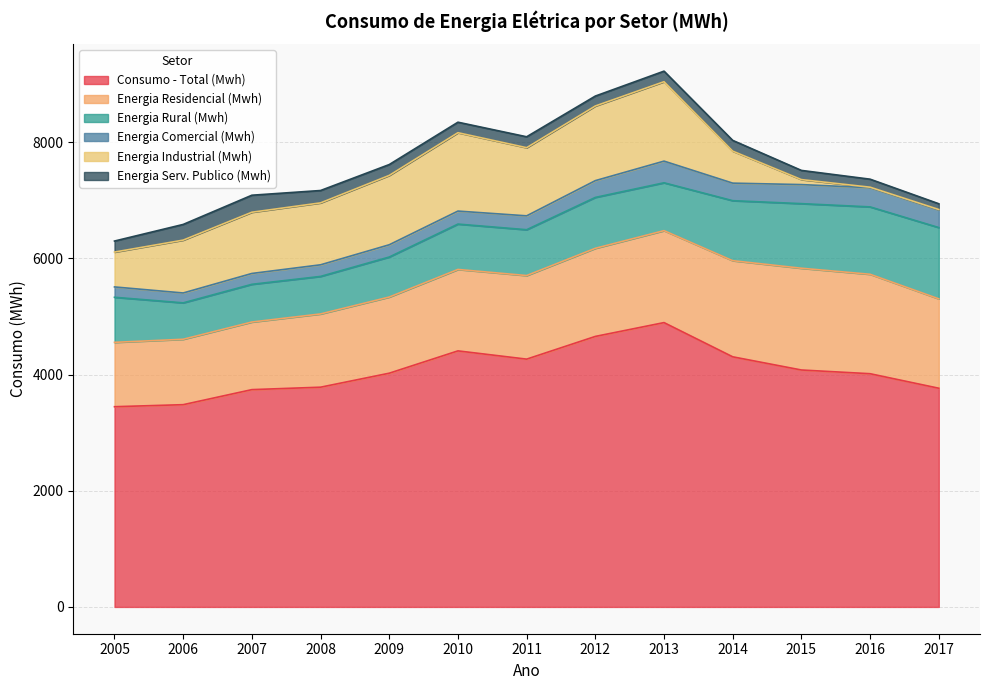

Reading left to right, list all the values displayed in this chart.

Consumo - Total (Mwh): 2005=3447	2006=3482	2007=3741	2008=3783	2009=4024	2010=4408	2011=4266	2012=4657	2013=4895	2014=4306	2015=4079	2016=4015	2017=3765
Energia Residencial (Mwh): 2005=1108	2006=1126	2007=1164	2008=1261	2009=1311	2010=1402	2011=1439	2012=1517	2013=1583	2014=1655	2015=1752	2016=1712	2017=1539
Energia Rural (Mwh): 2005=776	2006=627	2007=649	2008=646	2009=689	2010=781	2011=789	2012=876	2013=824	2014=1033	2015=1112	2016=1160	2017=1227
Energia Comercial (Mwh): 2005=178	2006=170	2007=187	2008=200	2009=211	2010=224	2011=239	2012=289	2013=373	2014=302	2015=328	2016=330	2017=302
Energia Industrial (Mwh): 2005=600	2006=910	2007=1054	2008=1066	2009=1194	2010=1349	2011=1173	2012=1285	2013=1367	2014=551	2015=86	2016=9	2017=9
Energia Serv. Publico (Mwh): 2005=190	2006=270	2007=293	2008=213	2009=187	2010=181	2011=188	2012=171	2013=182	2014=185	2015=158	2016=138	2017=99